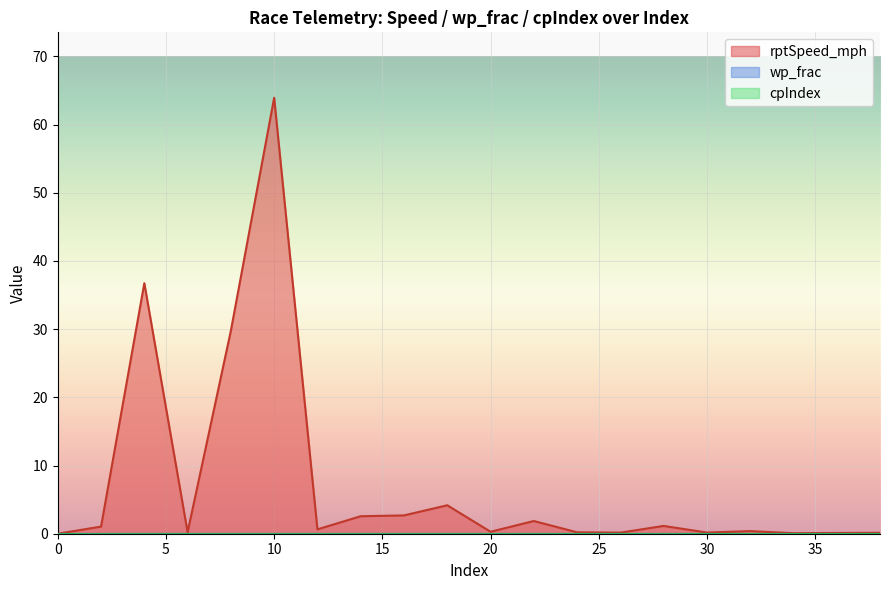

How many interior local peaks does the rptSpeed_mph series have?

6